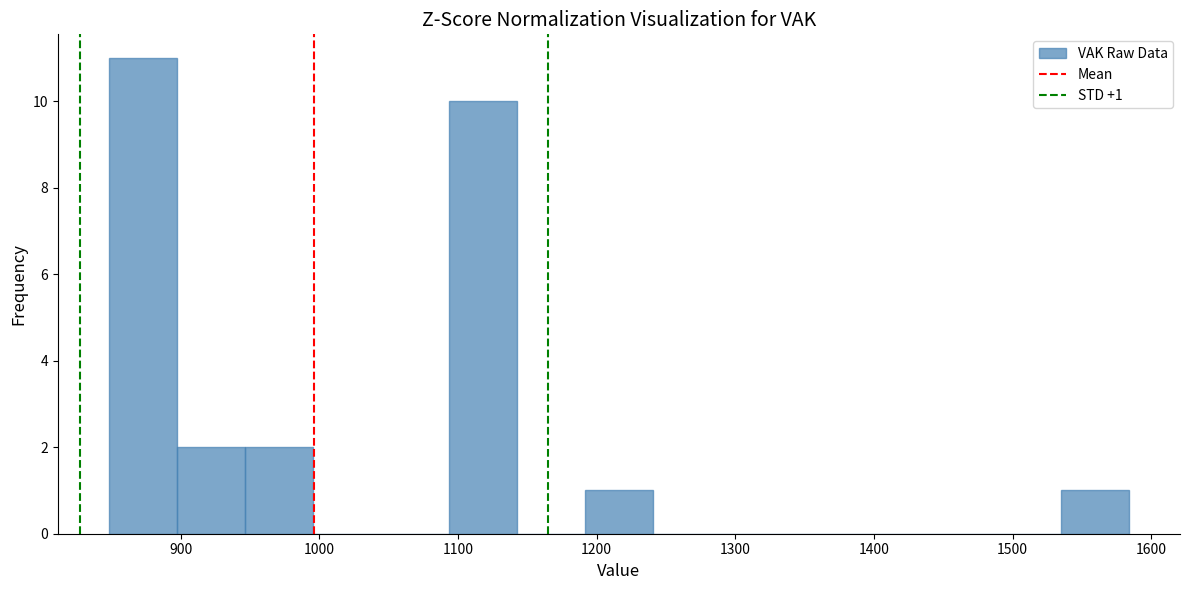

Which range on the x-axis has the tallest bar?

850 to 900